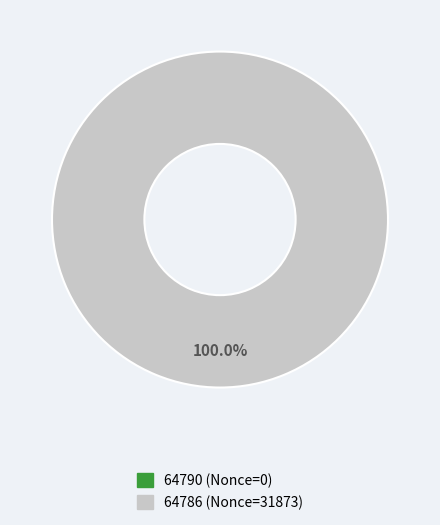

The 64790 slice represents 7% of the pie. True or false?

False